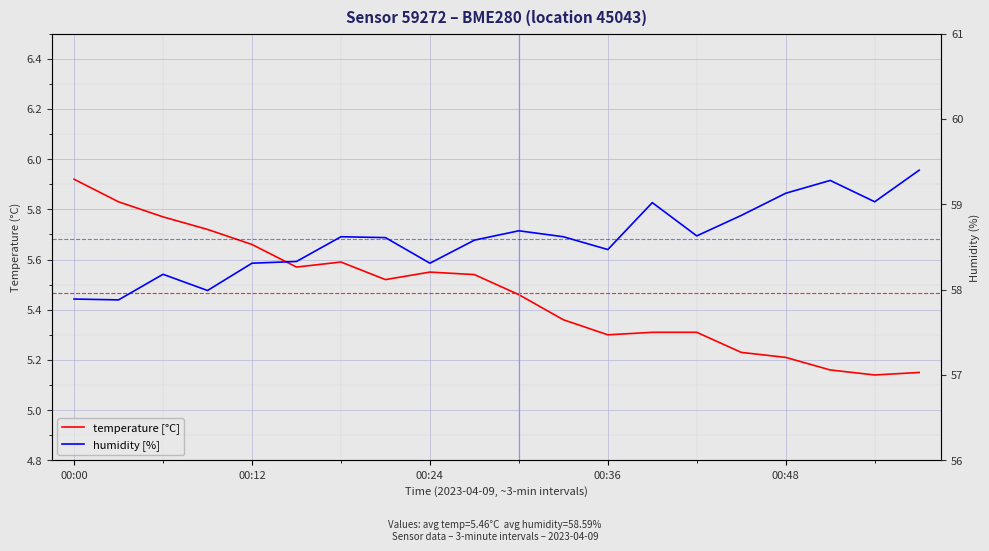

Which series has the widest spread of values?

humidity [%]